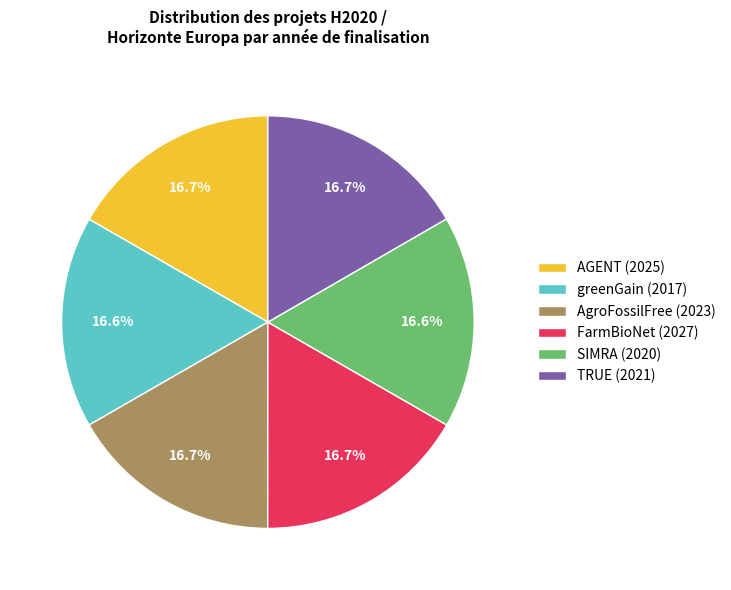

Is greenGain (2017) the majority of the pie?

No